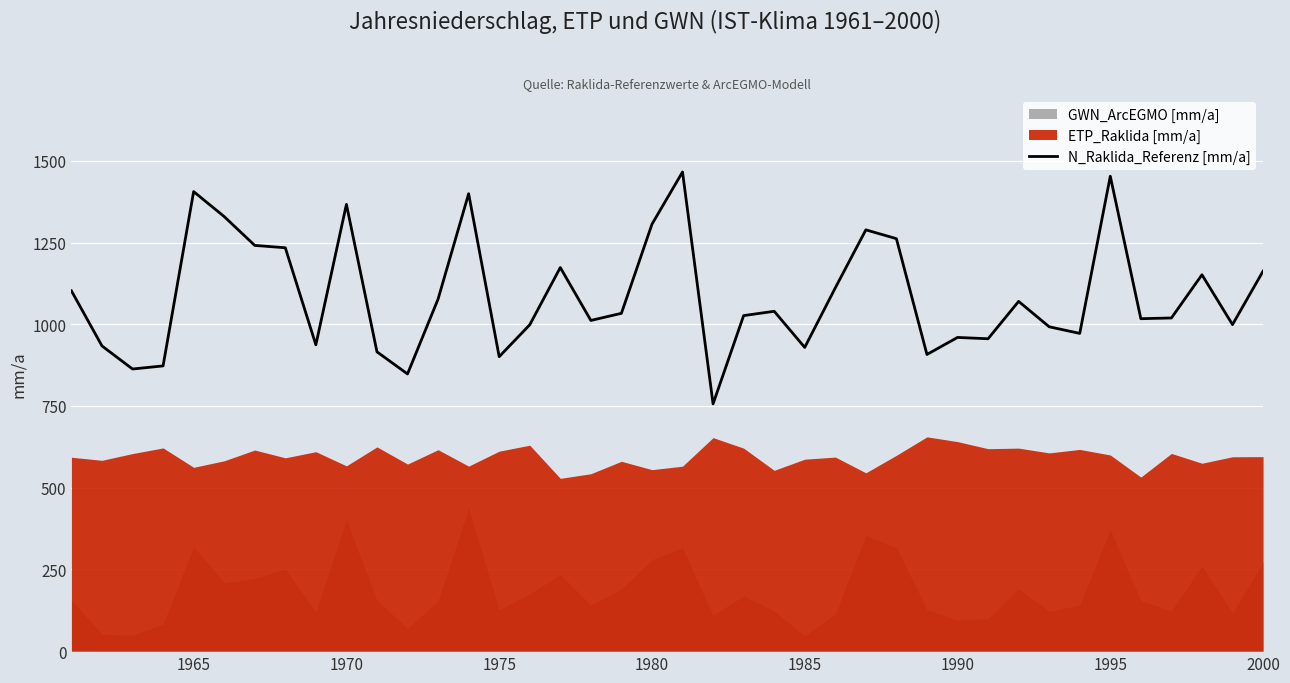

The value of N_Raklida_Referenz [mm/a] at 1985 is 929.2. True or false?

True